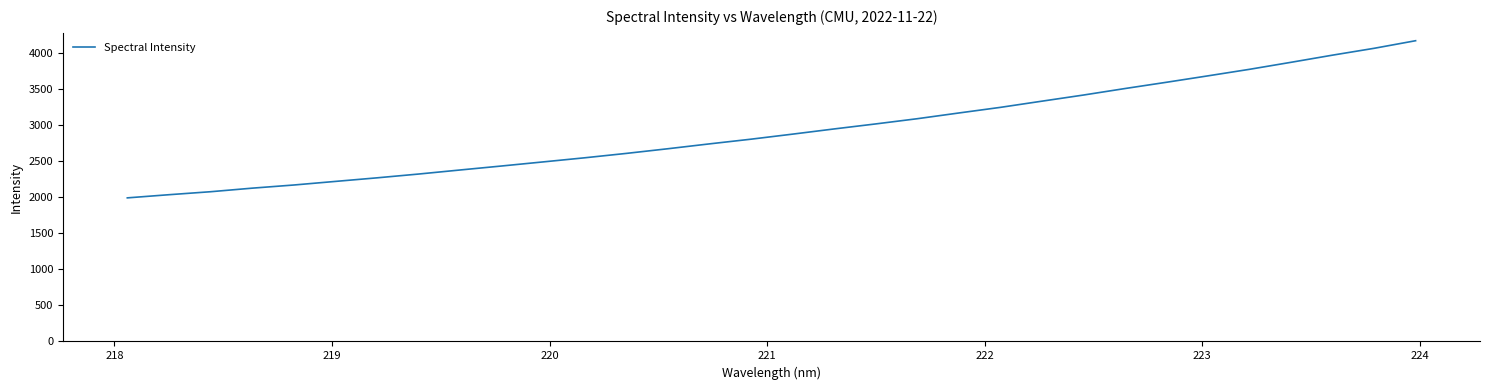

What is the greatest value displayed?

4177.1